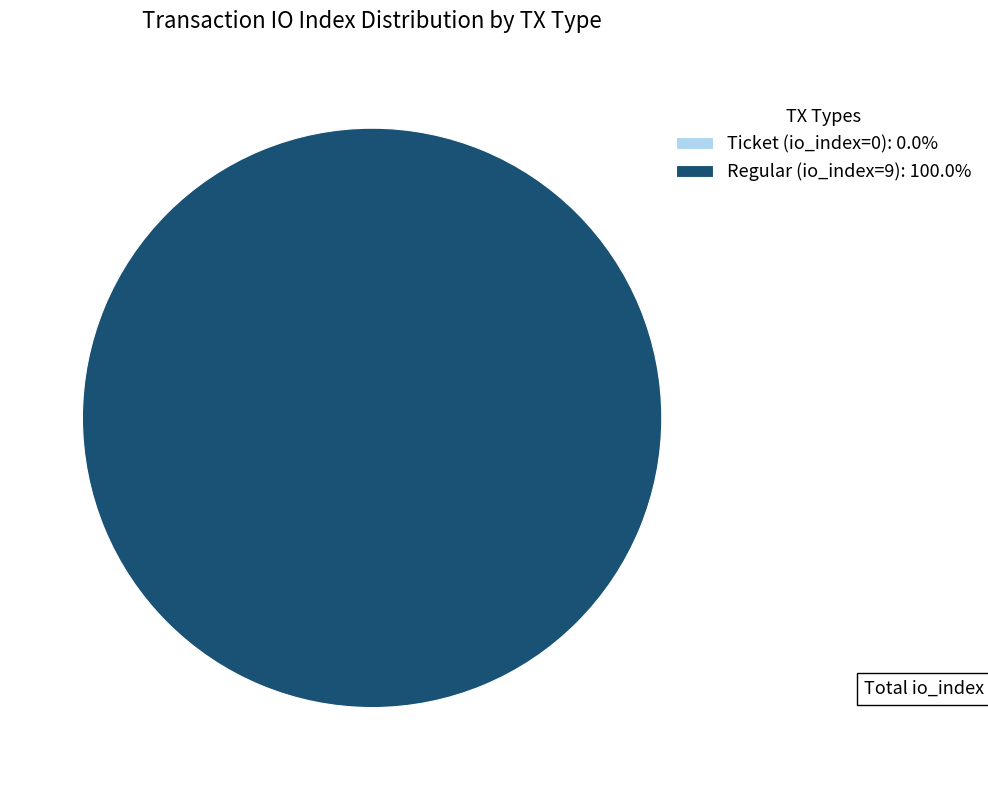

How many segments does this pie chart have?

2